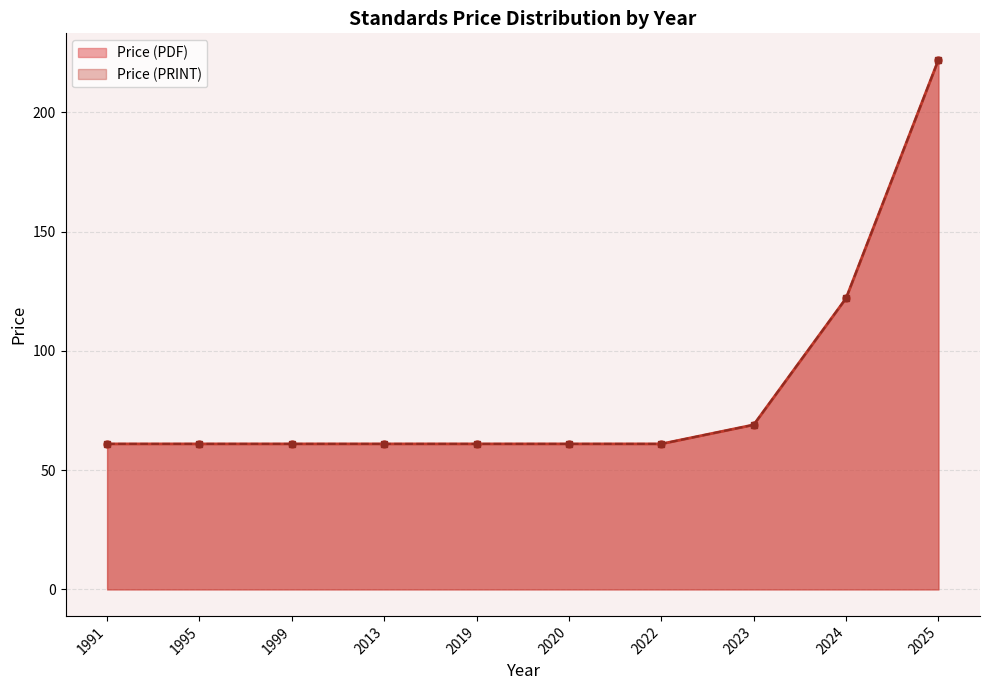

How many lines are shown in the chart?

2